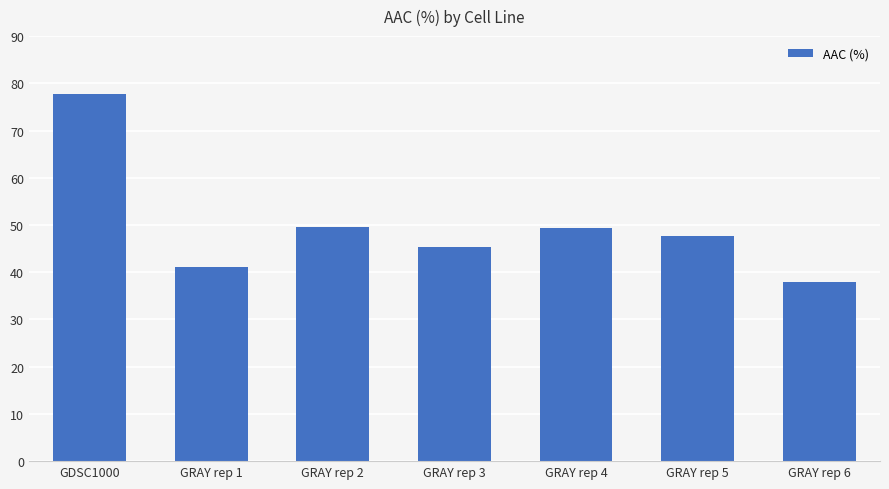

Where does the data first go above 47?

GDSC1000